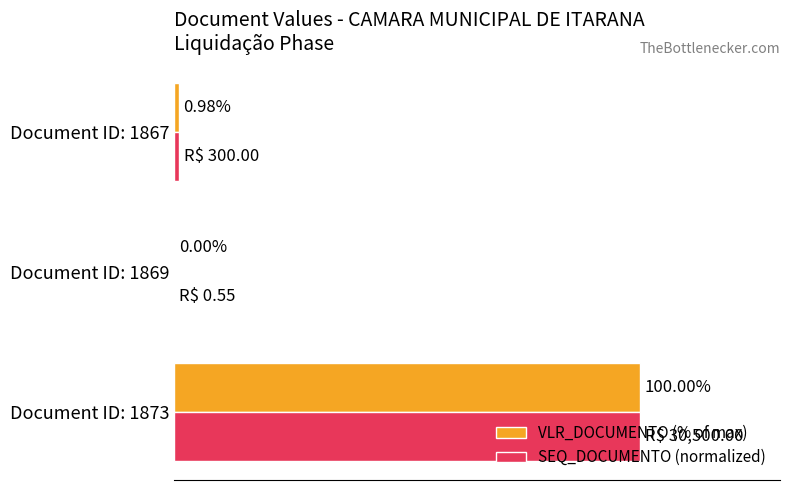

At which category is the sum across all series the highest?

Document ID: 1873